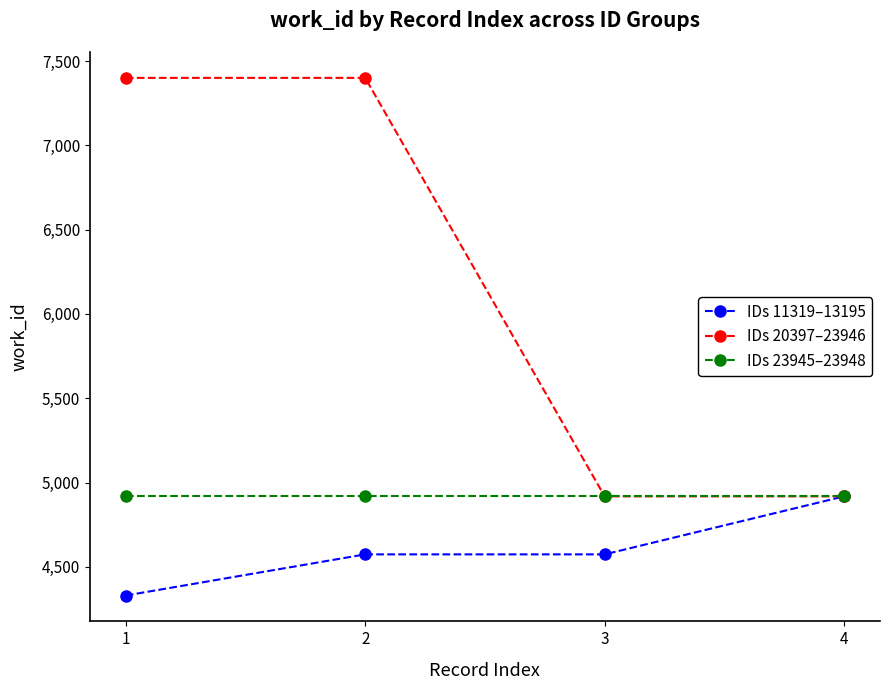

Reading right to left, list all the values displayed in this chart.

IDs 11319–13195: 4918	4574	4574	4330
IDs 20397–23946: 4918	4918	7400	7400
IDs 23945–23948: 4918	4918	4918	4918